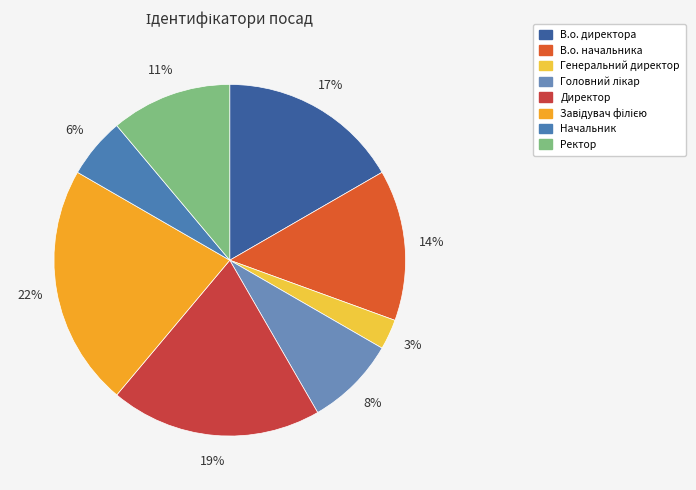

Is Ректор the majority of the pie?

No